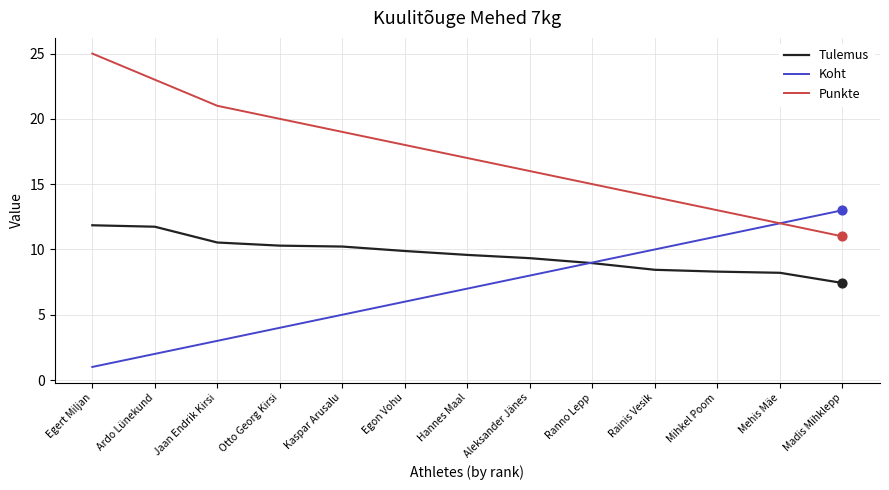

Is the value of Punkte at Mehis Mäe greater than the value of Koht at Jaan Endrik Kirsi?

Yes